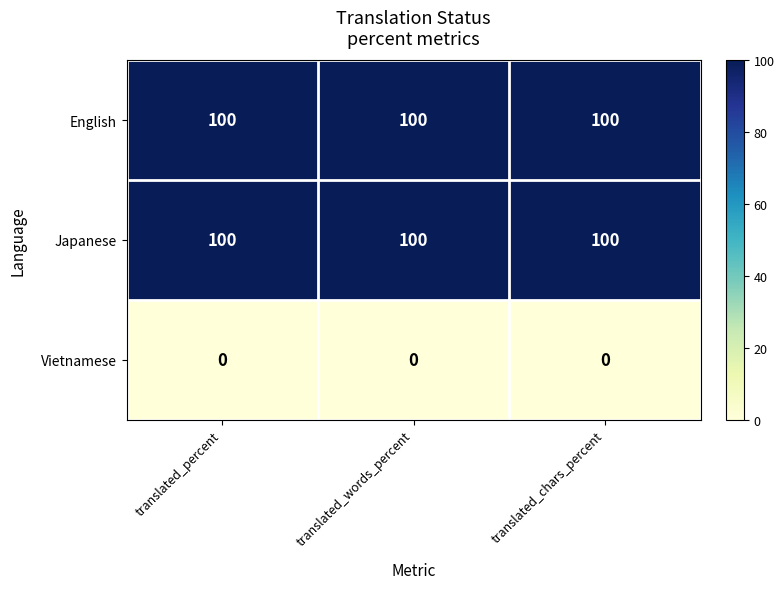

At how many categories does at least one series exceed 16?

3